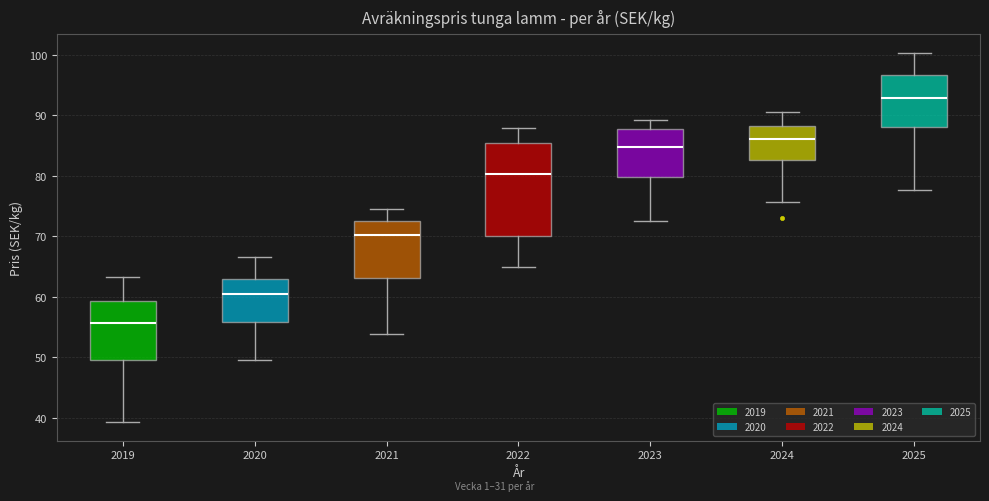

Which box's median line is the highest?

2025